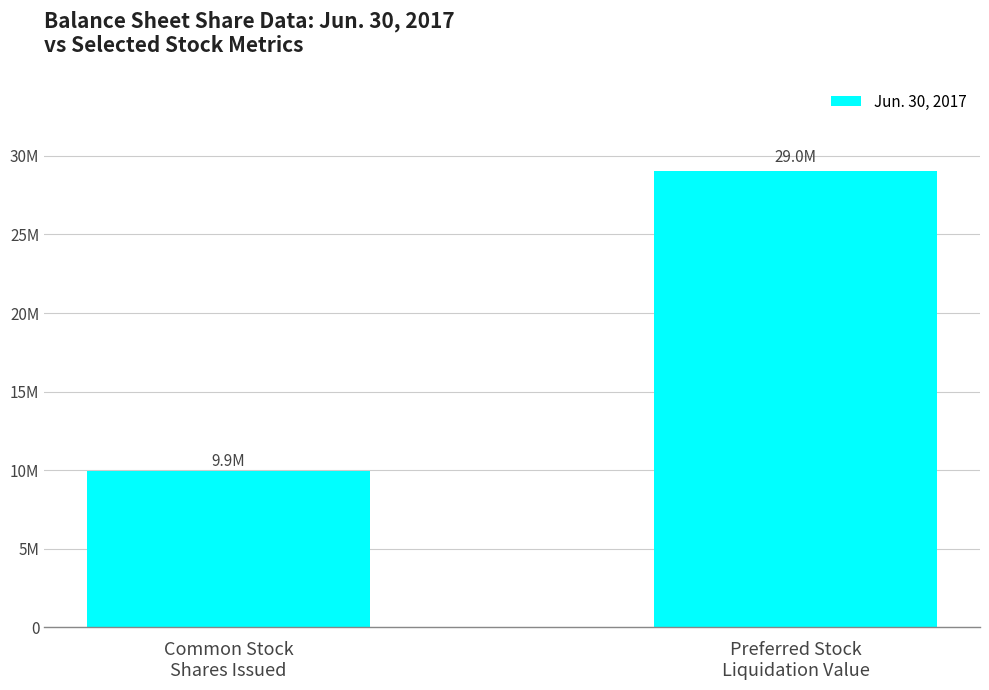

Which label corresponds to the largest value in the chart?

Preferred Stock
Liquidation Value